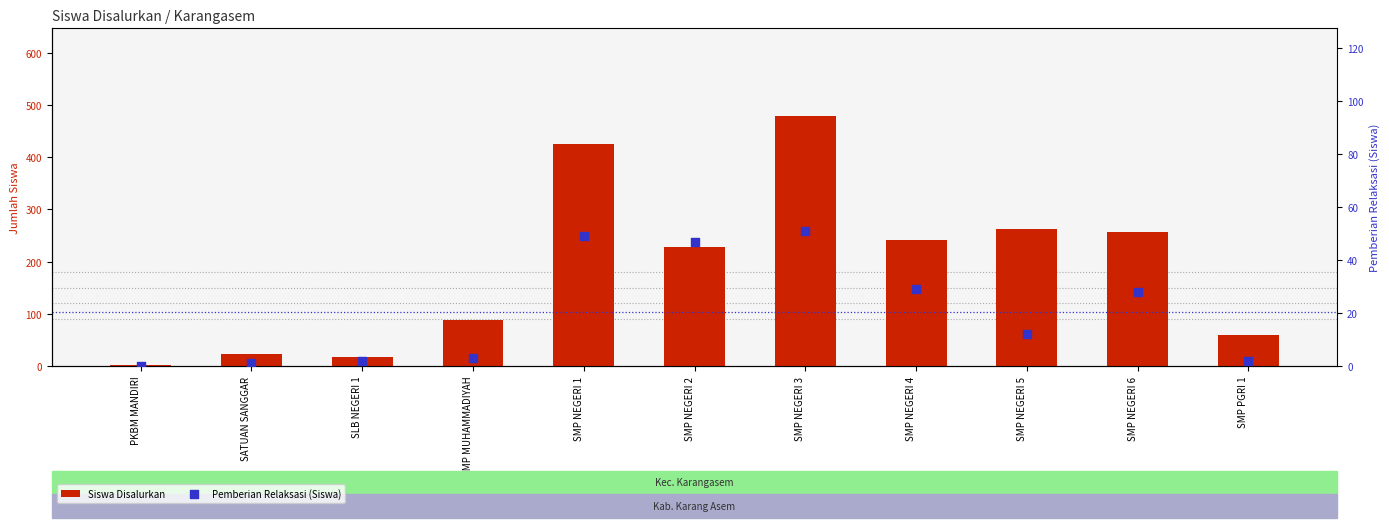

Is the value of Pemberian Relaksasi (Siswa) at SMP NEGERI 5 greater than the value of Siswa Disalurkan at SMP NEGERI 5?

No